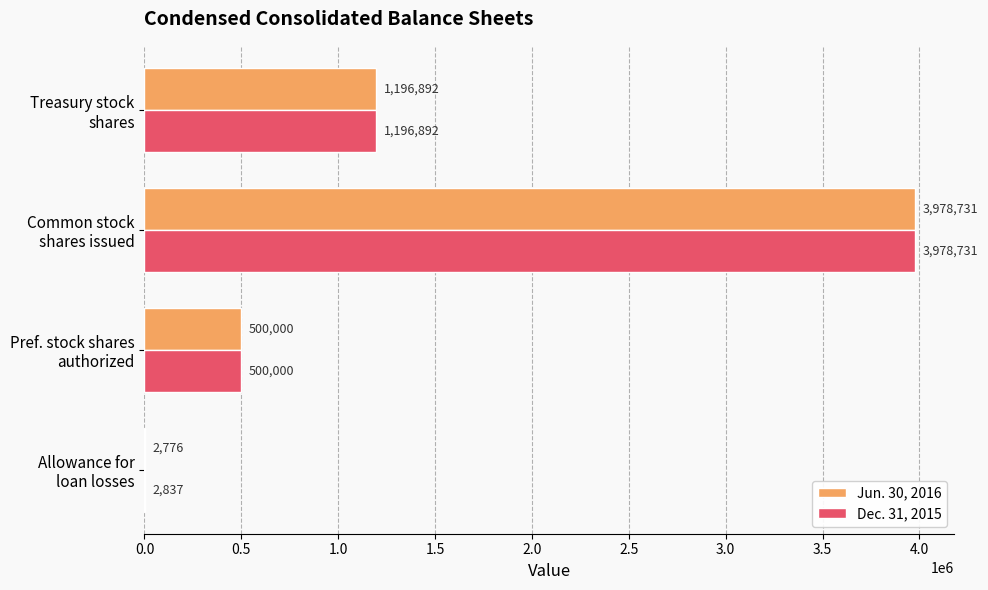

What is the highest value of the Jun. 30, 2016 series?

3978731